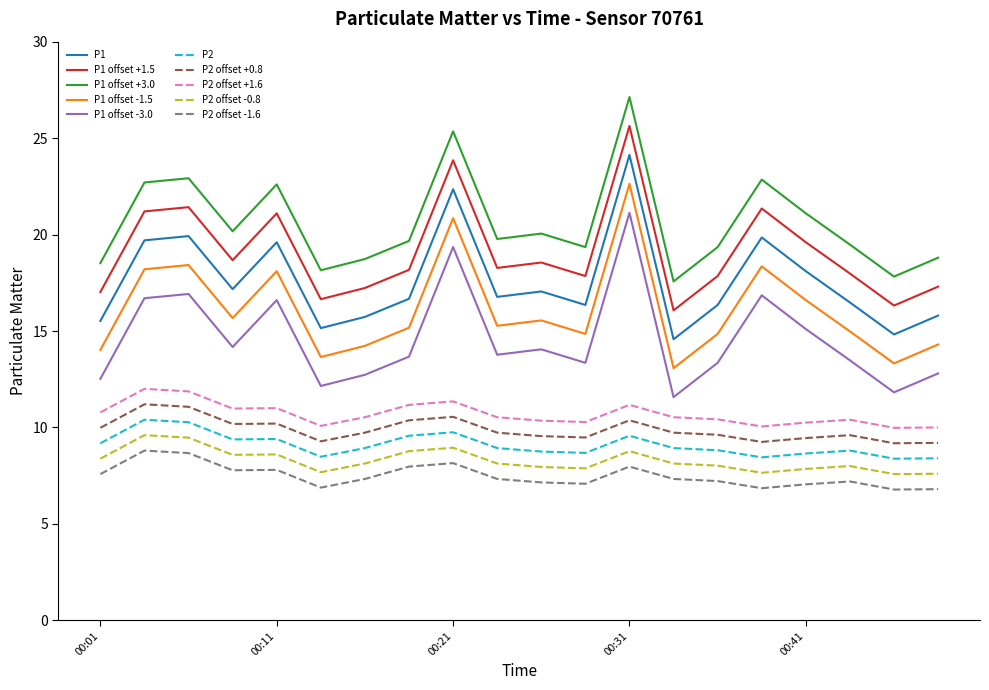

What is the minimum value shown in the chart?

6.8